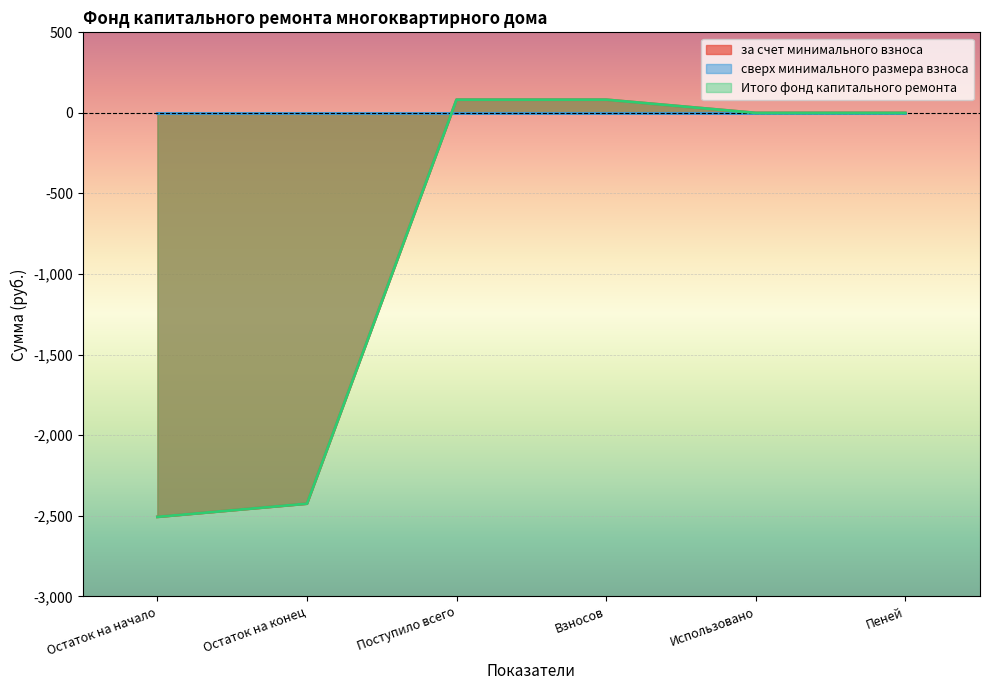

True or false: за счет минимального взноса and Итого фонд капитального ремонта intersect in this chart.

False